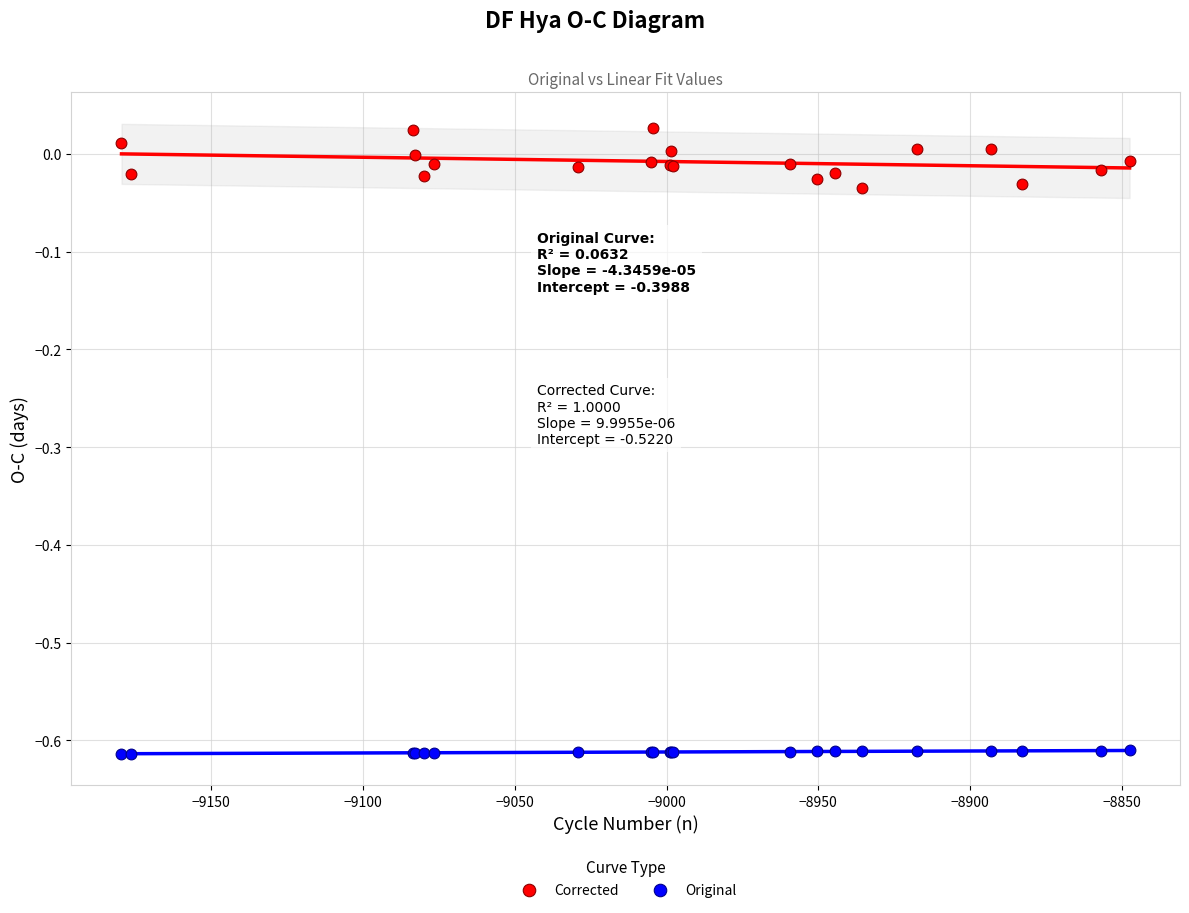

Which series has the largest Y range (max minus min)?

Corrected